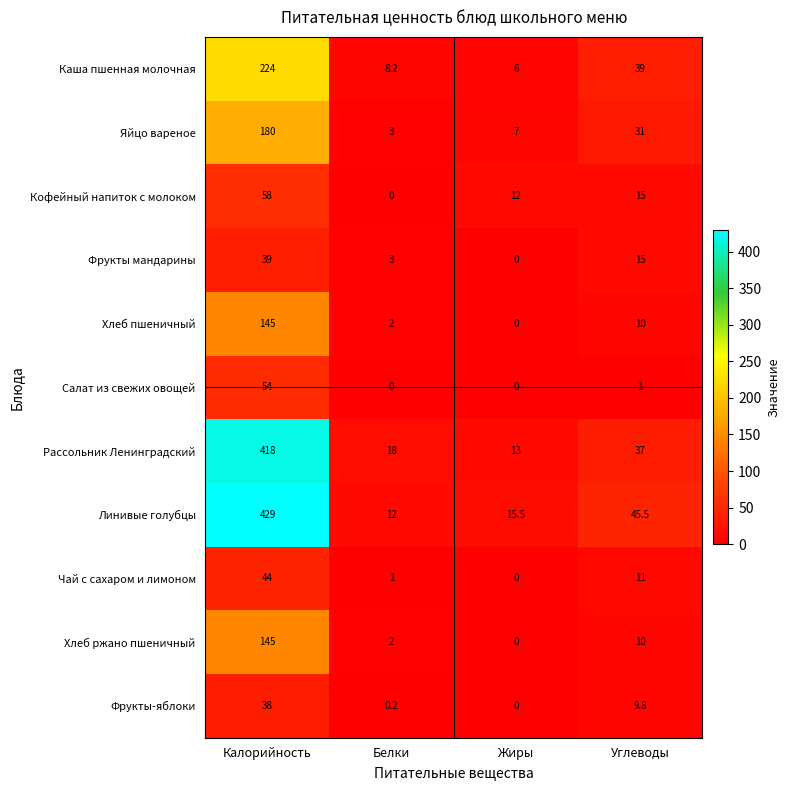

What is the maximum value for Чай с сахаром и лимоном?

44.0